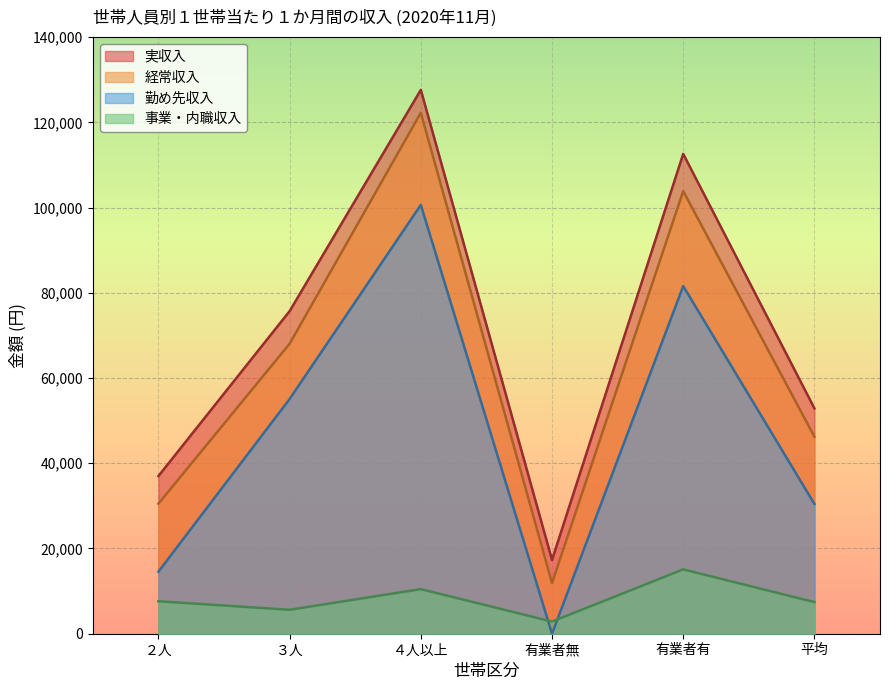

Reading left to right, list all the values displayed in this chart.

実収入: ２人=37003	３人=75706	４人以上=127627	有業者無=17305	有業者有=112608	平均=52891
経常収入: ２人=30509	３人=68048	４人以上=122251	有業者無=11890	有業者有=103874	平均=46236
勤め先収入: ２人=14549	３人=55082	４人以上=100629	有業者無=0	有業者有=81571	平均=30458
事業・内職収入: ２人=7623	３人=5617	４人以上=10466	有業者無=2849	有業者有=15098	平均=7423